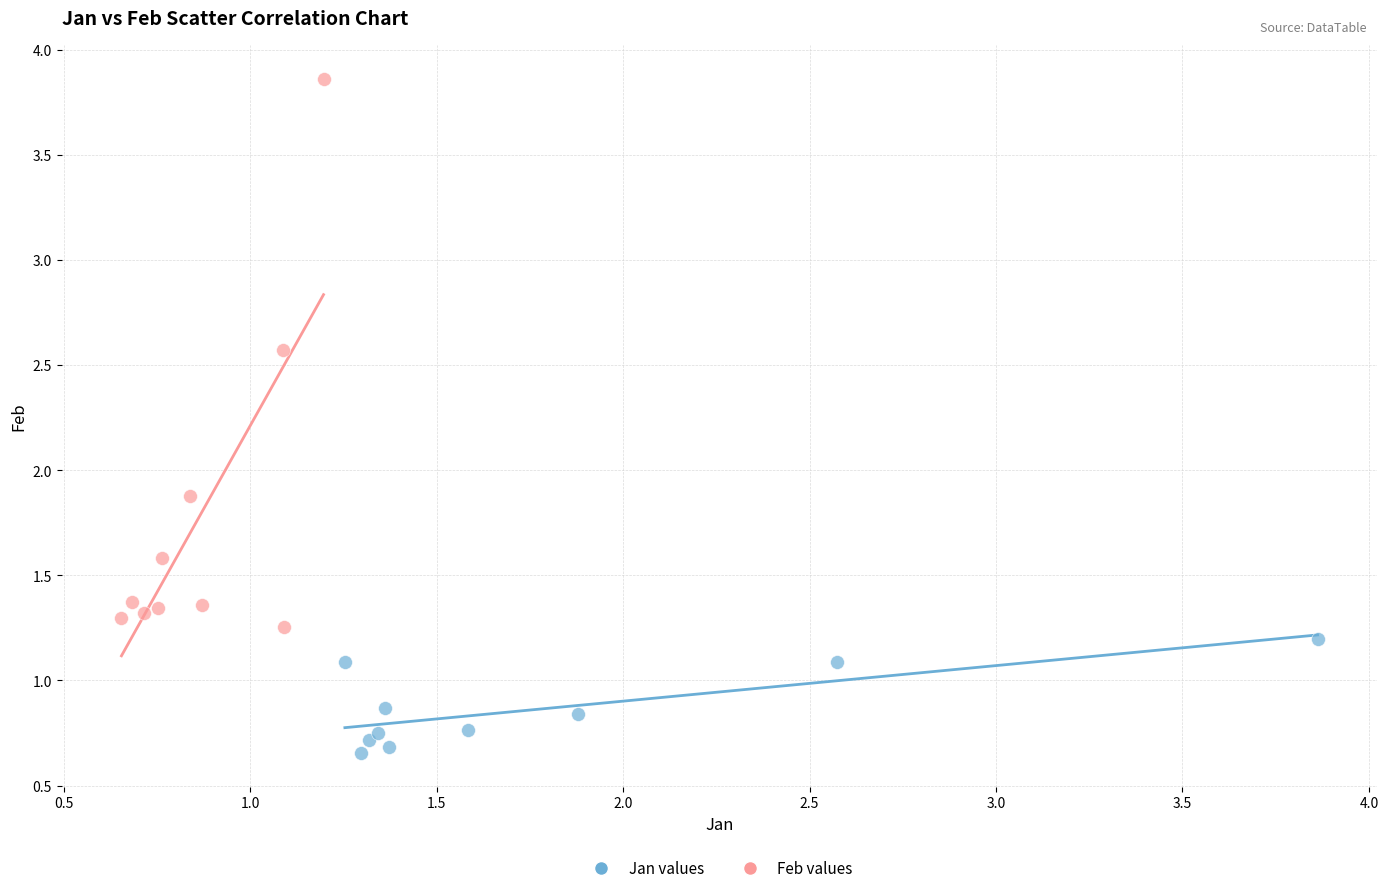

Which series has the widest spread of Y values?

Feb values